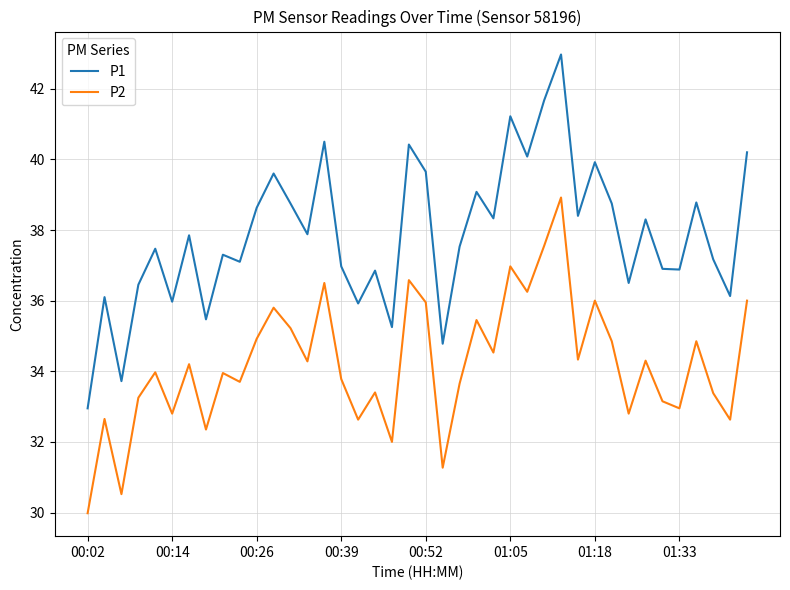

True or false: P1 and P2 cross at least once.

False